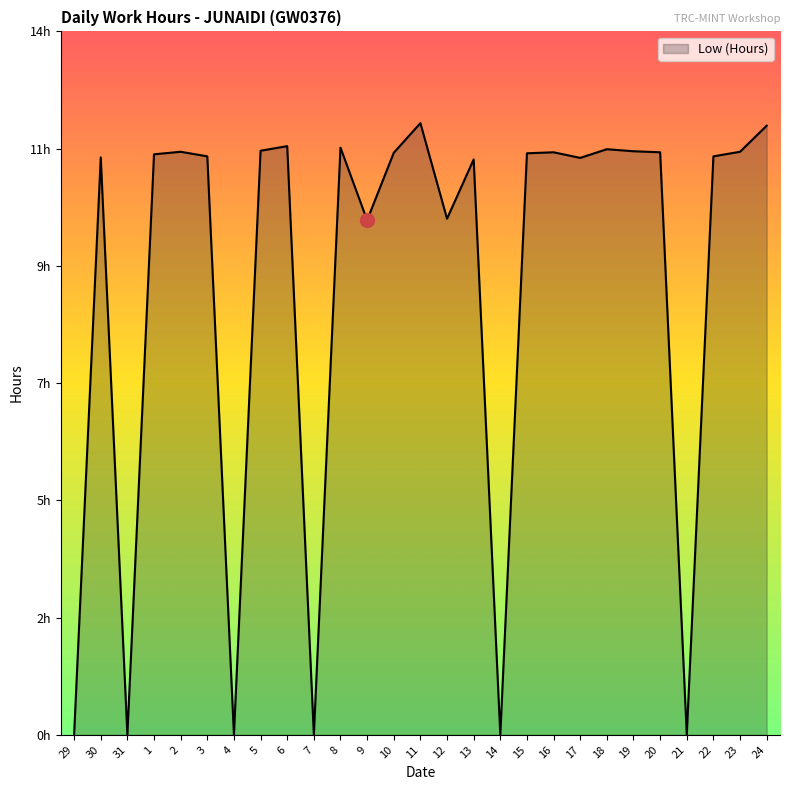

Rank the categories by value from highest to lowest.

11, 24, 6, 8, 18, 5, 19, 2, 23, 16, 20, 10, 15, 1, 3, 22, 30, 17, 13, 12, 9, 29, 31, 4, 7, 14, 21